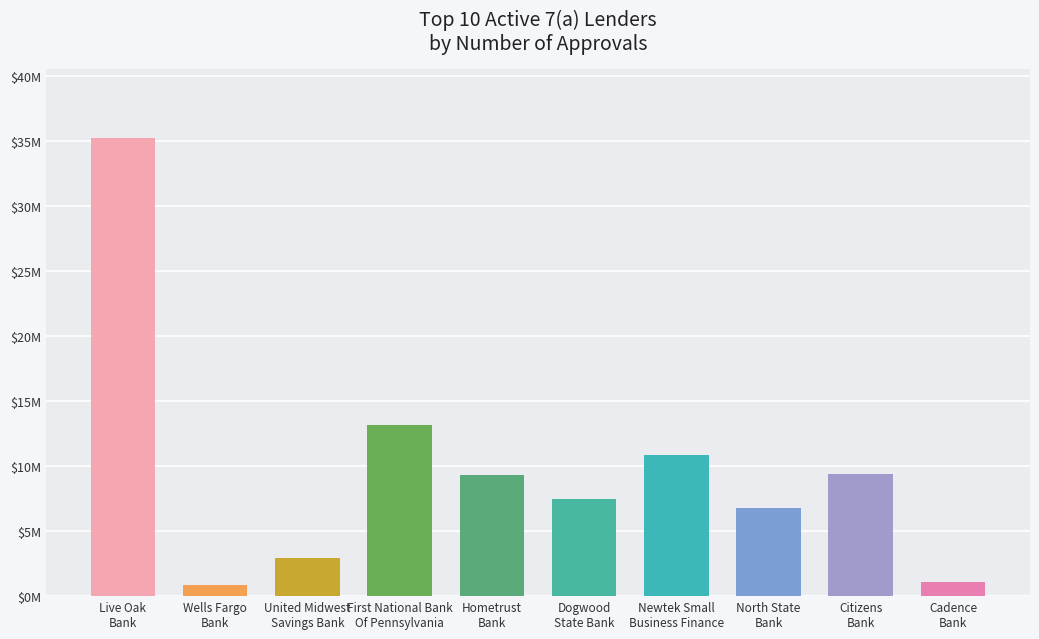

What is the change in value from United Midwest Savings Bank to Cadence Bank?

-1823300